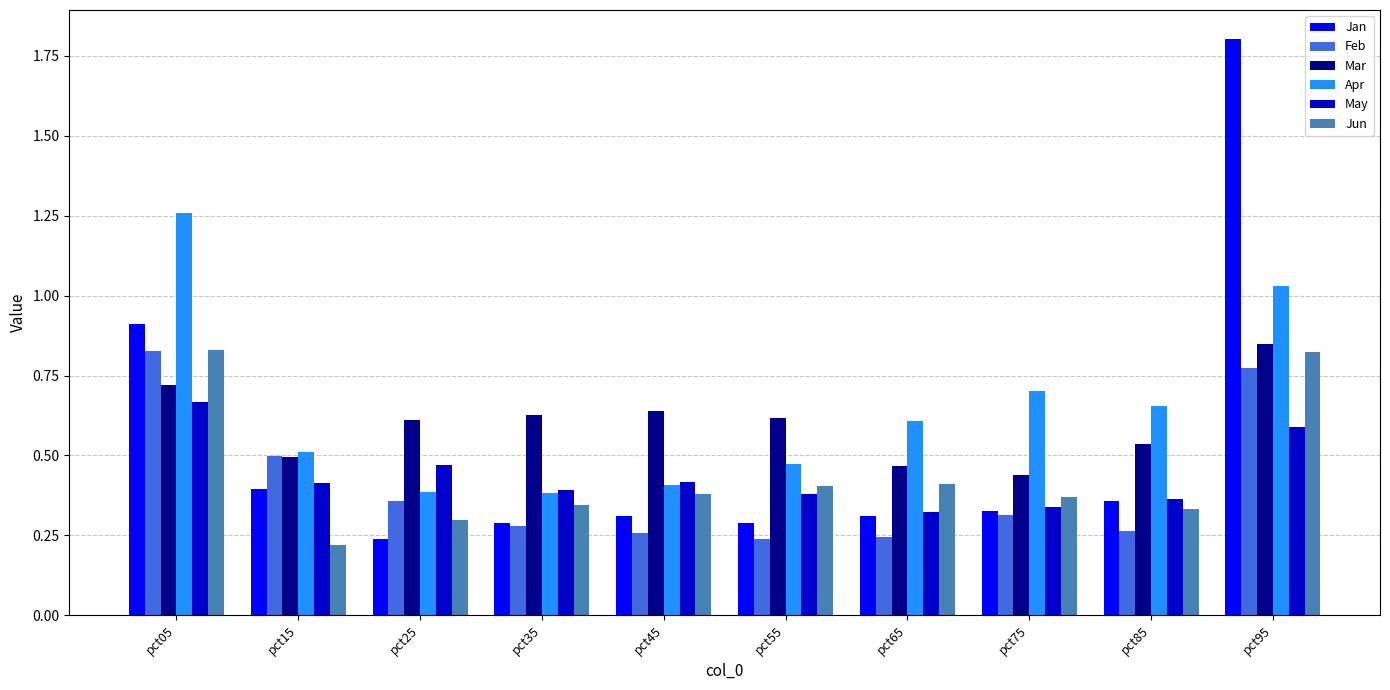

What are all the series names shown in the legend?

Jan, Feb, Mar, Apr, May, Jun